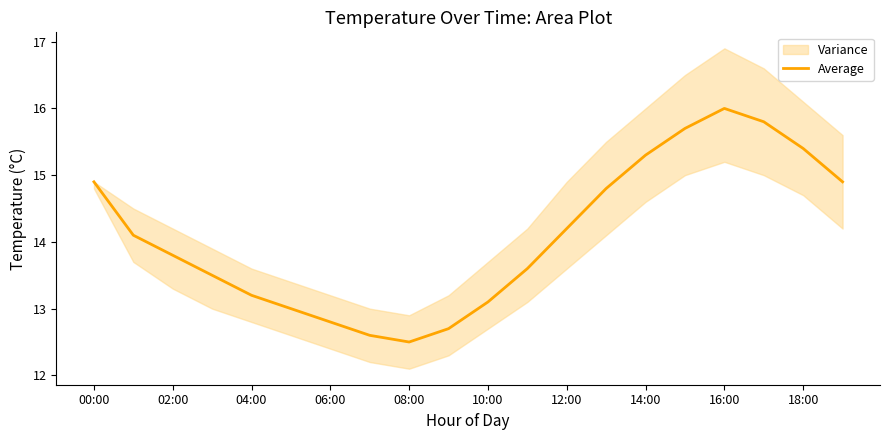

Is it true that Average equals 15.3 at 14:00?

True